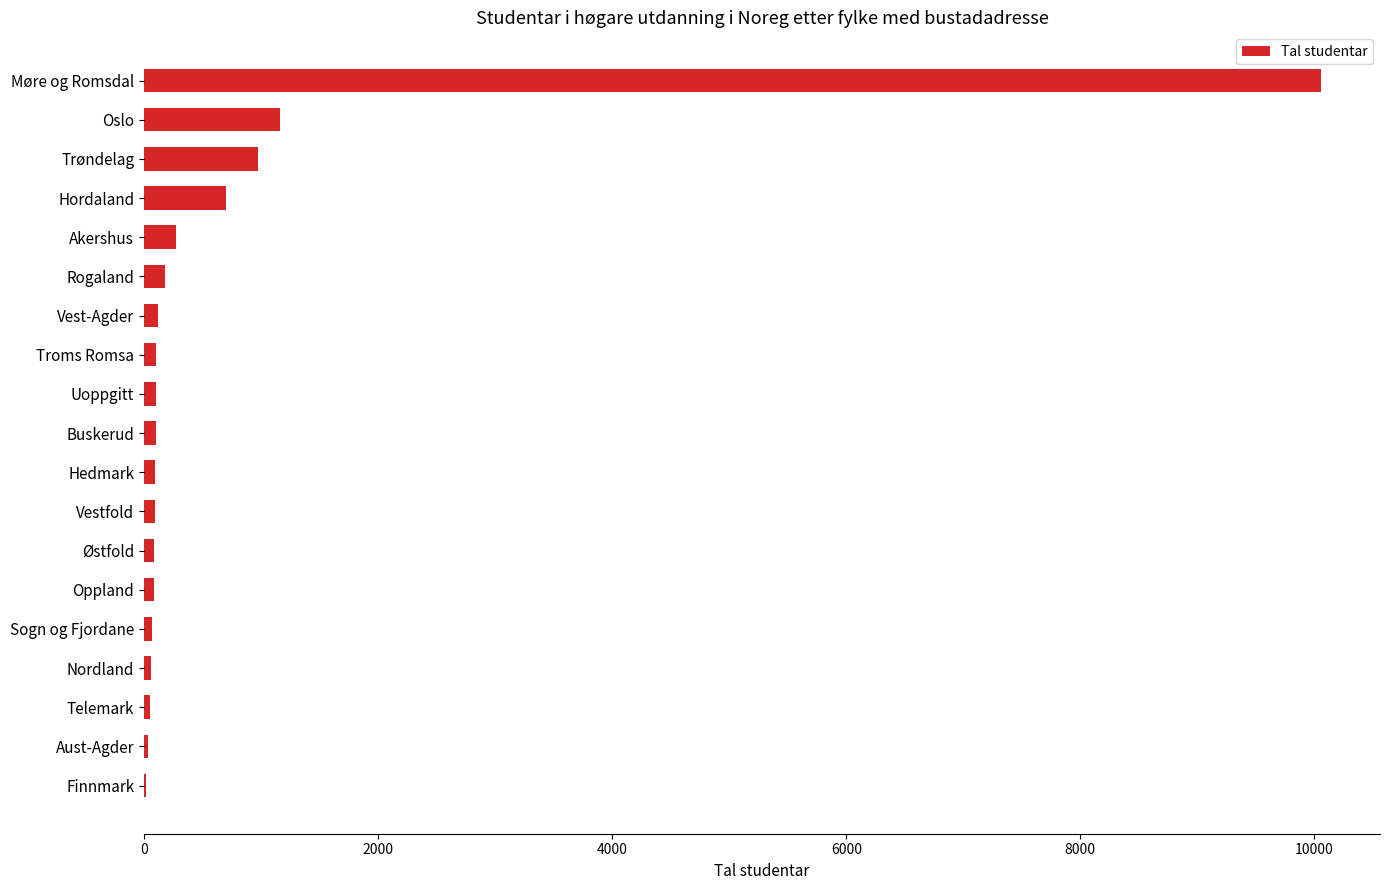

The chart shows a value of 317 at Trøndelag. True or false?

False